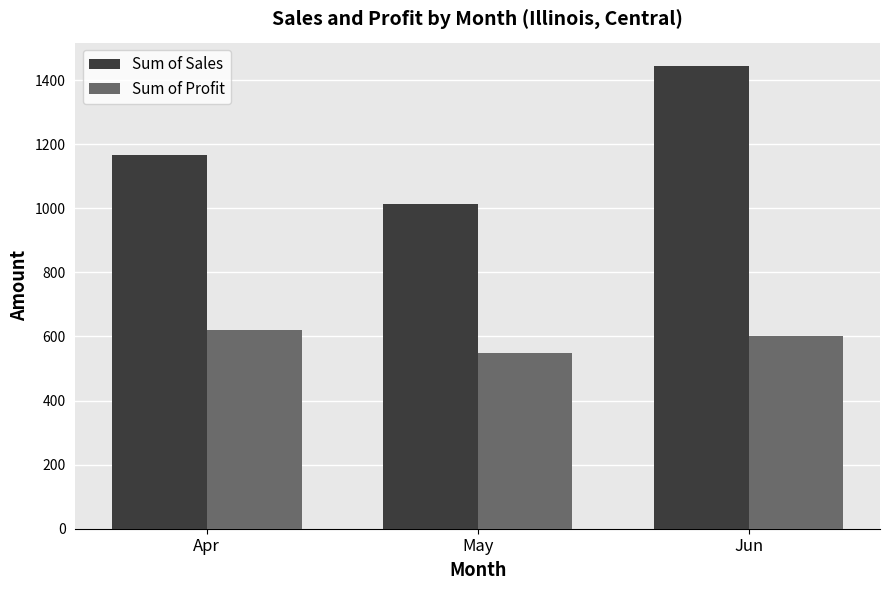

Which series changed the most between Apr and Jun?

Sum of Sales